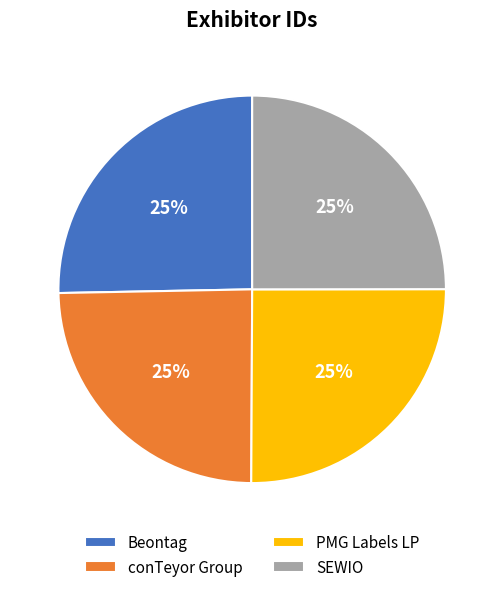

To the nearest percent, what percentage of the pie is PMG Labels LP?

25%